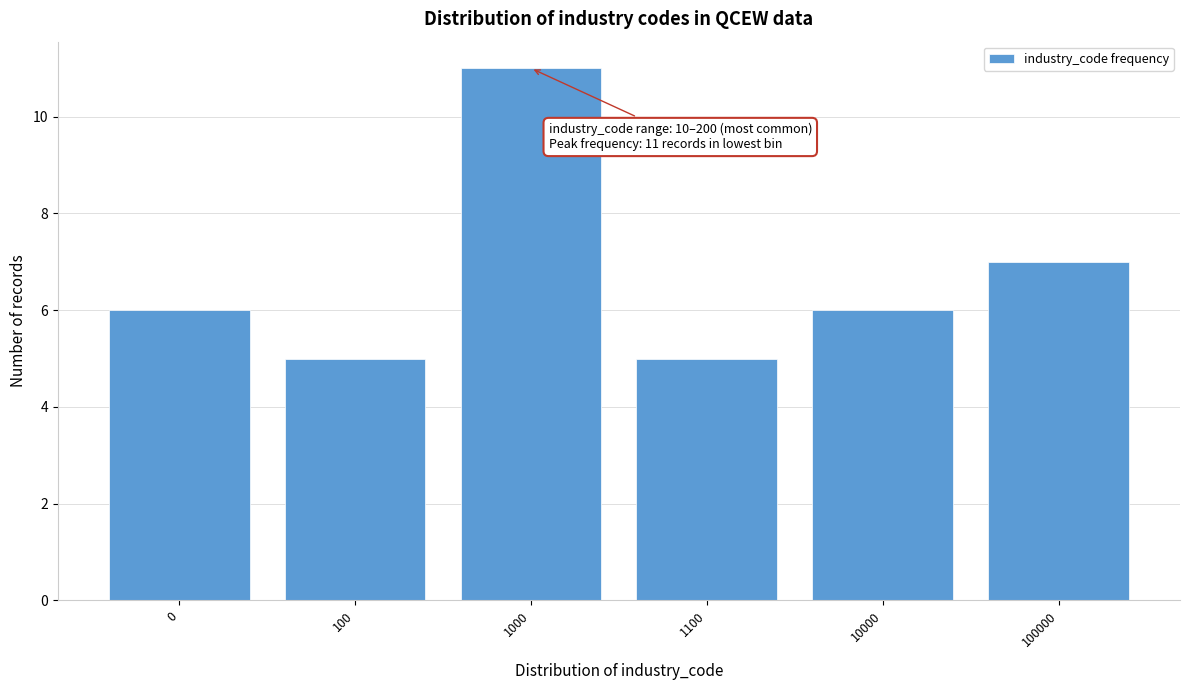

Reading right to left, list all the values displayed in this chart.

100000=7	10000=6	1100=5	1000=11	100=5	0=6